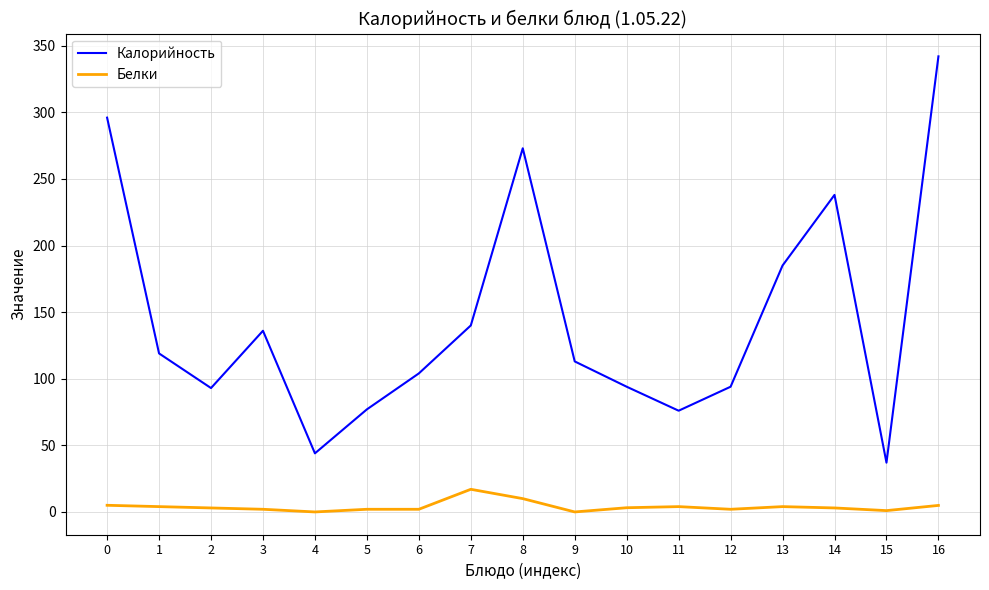

What is the maximum value shown in the chart?

342.0